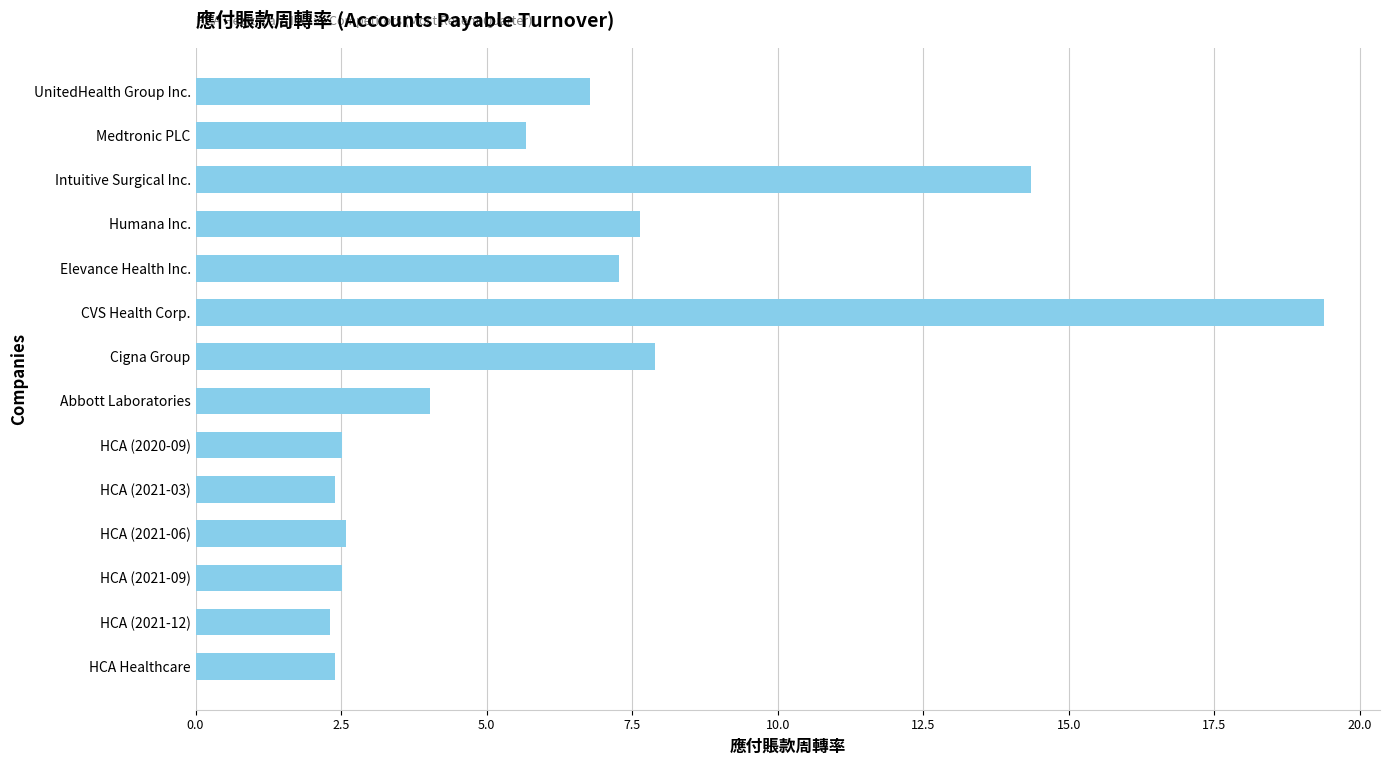

Between UnitedHealth Group Inc. and HCA (2021-09), which is larger?

UnitedHealth Group Inc.